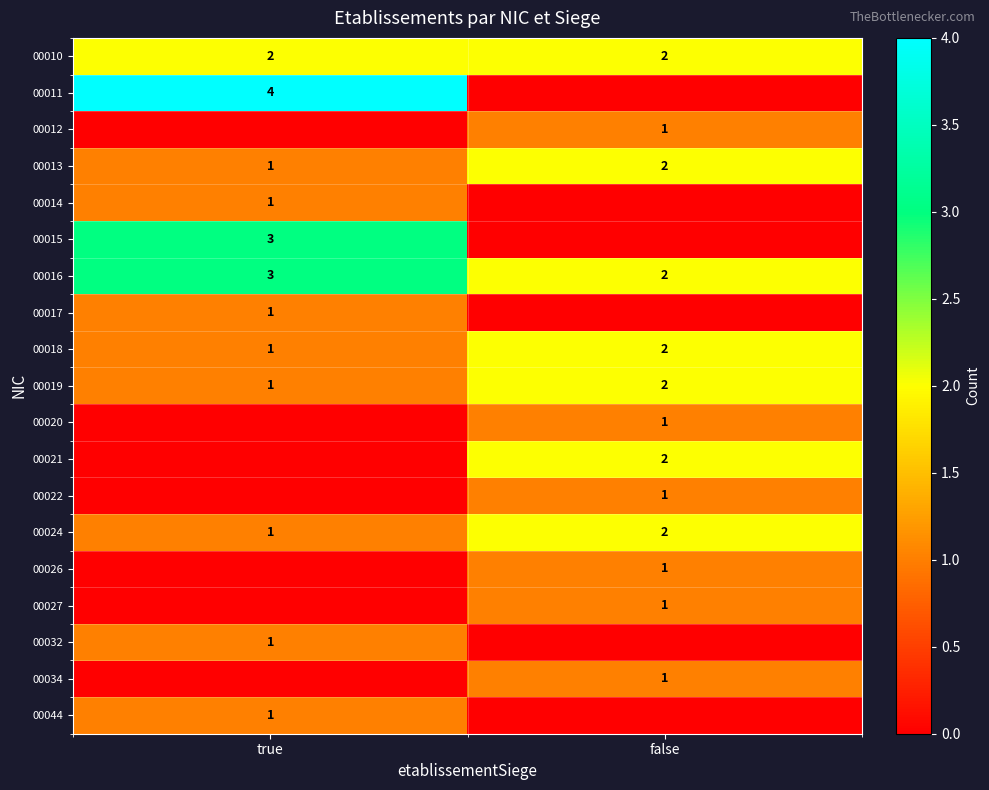

What is the sum of the 00010 values at true and false?

4